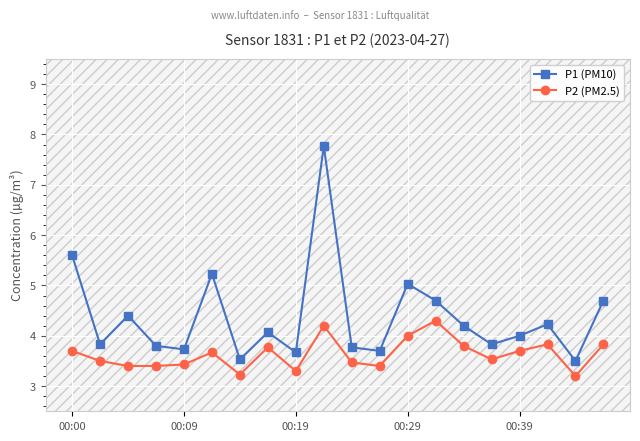

List the series in order of their peak value, lowest first.

P2 (PM2.5), P1 (PM10)